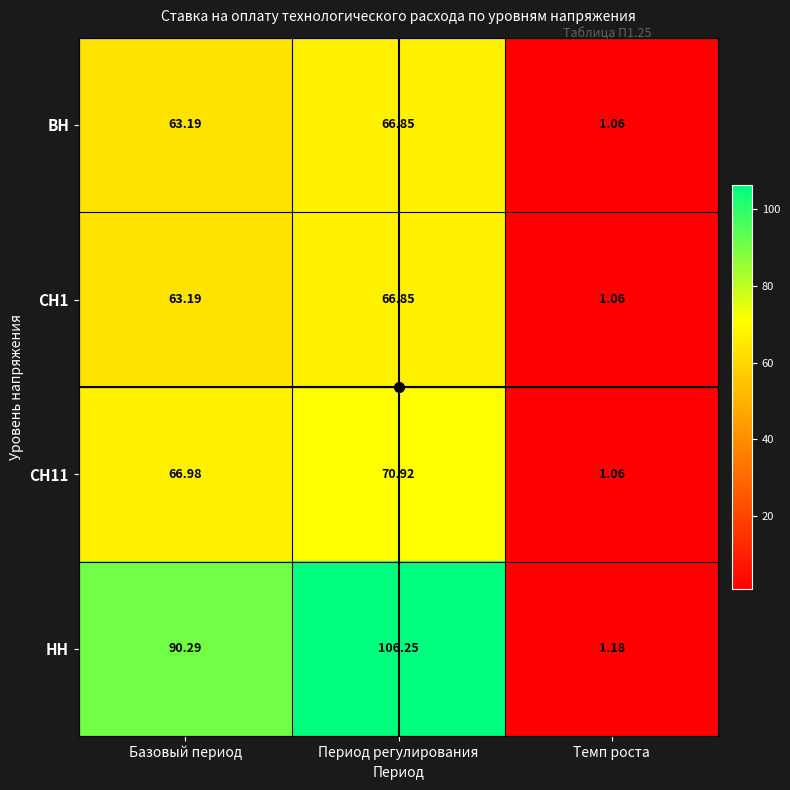

Rank the categories by ВН value from lowest to highest.

Темп роста, Базовый период, Период регулирования